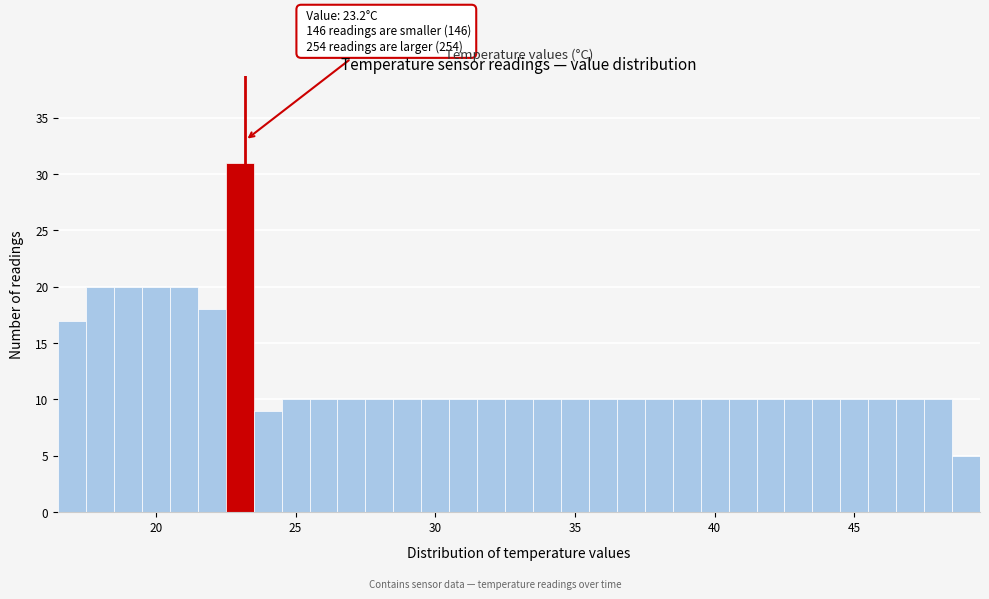

Around what value on the x-axis is the tallest bar? Give the approximate position of its centre, as read against the axis.

23.0